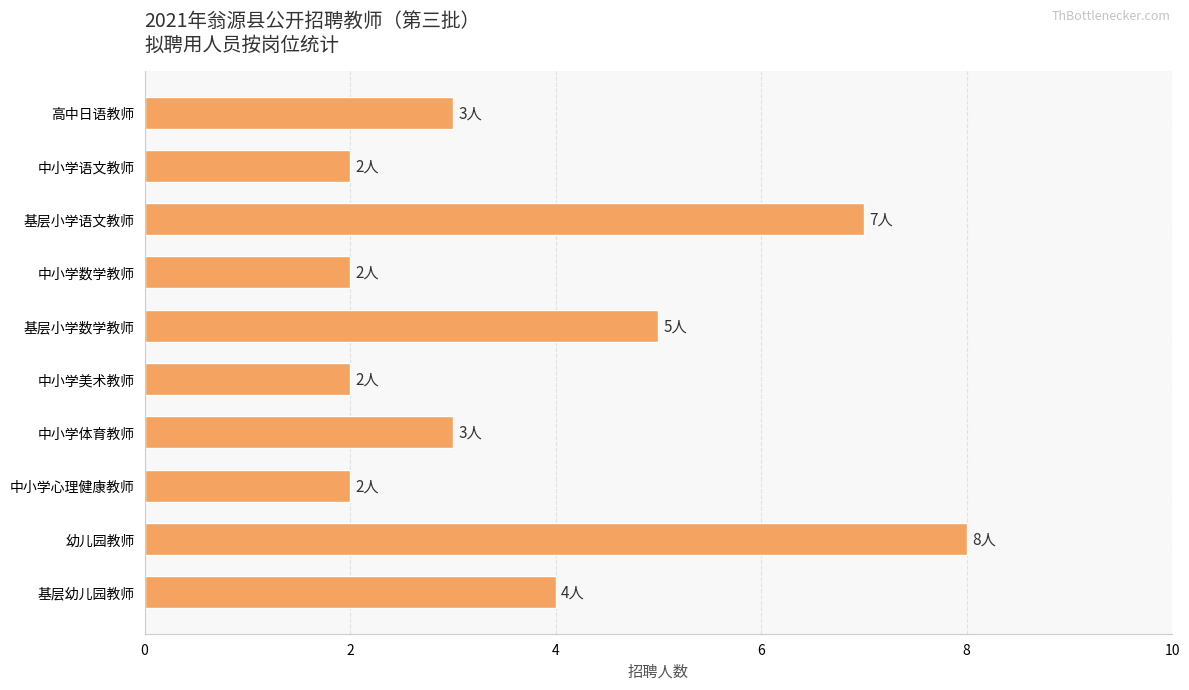

What is the ratio of the value at 基层小学数学教师 to the value at 中小学心理健康教师?

2.5